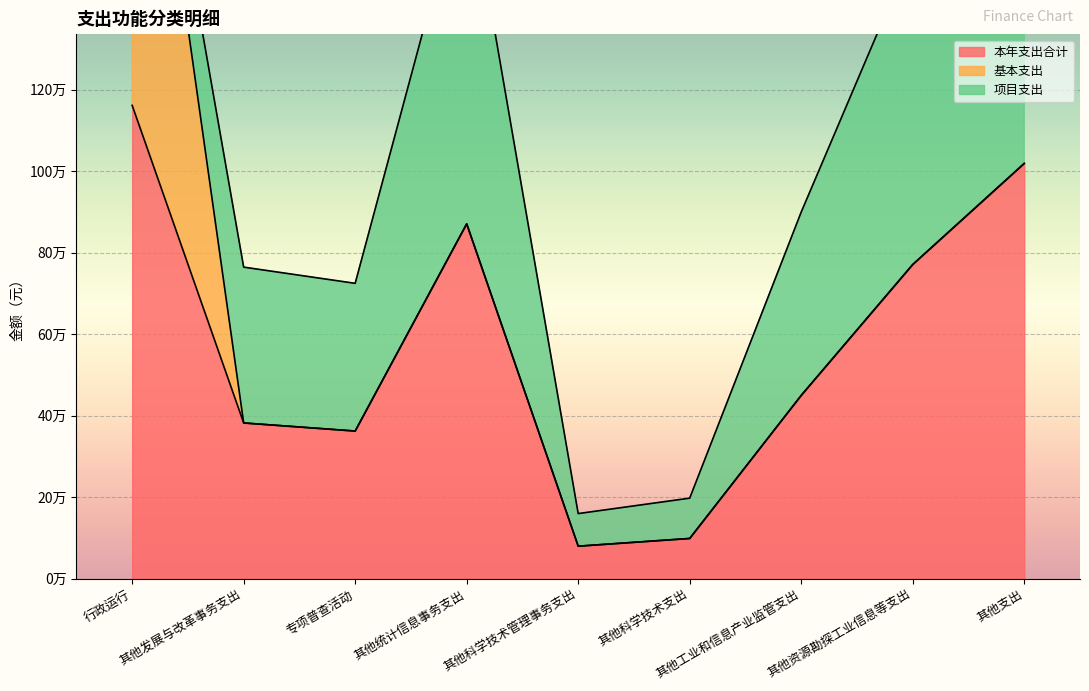

True or false: 项目支出 has more than 2 points higher than both neighbors.

False